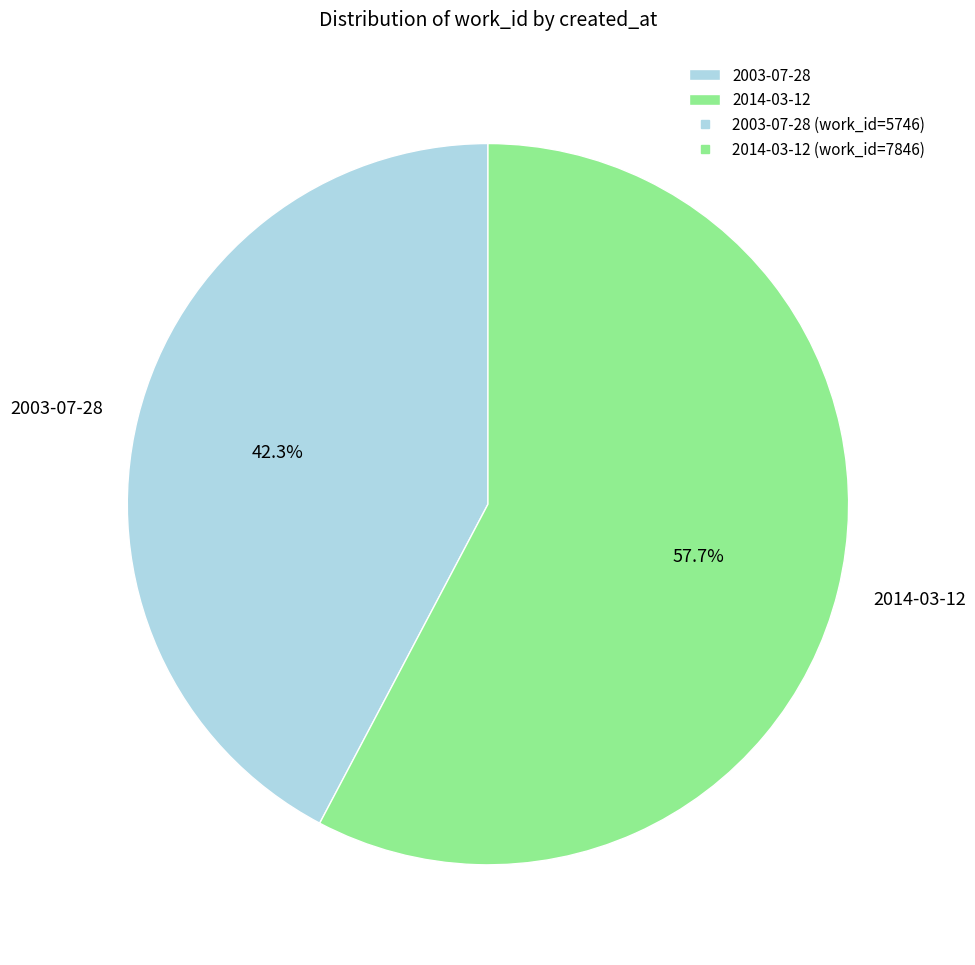

What is the largest slice in the pie chart?

2014-03-12